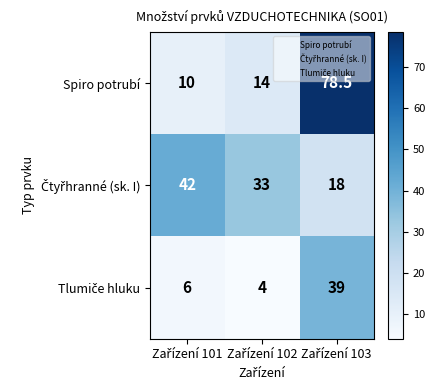

What is the average value of the Spiro potrubí series?

34.2